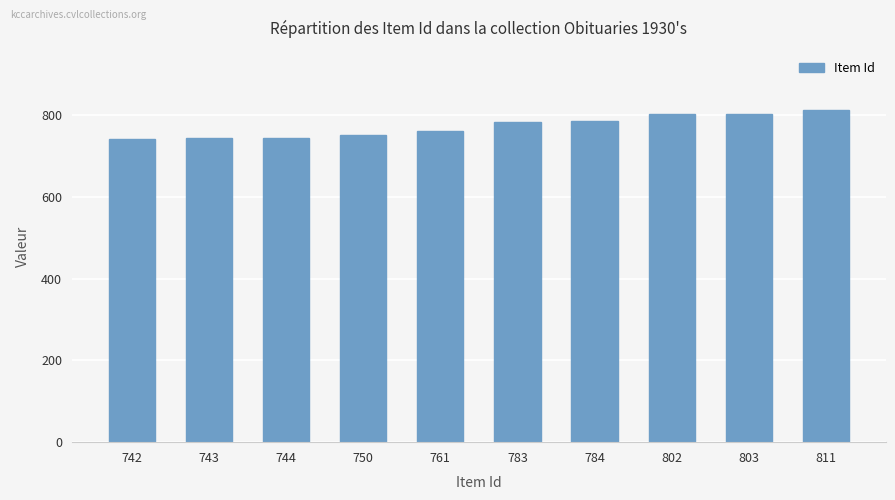

What is the difference between the maximum and minimum values?

69